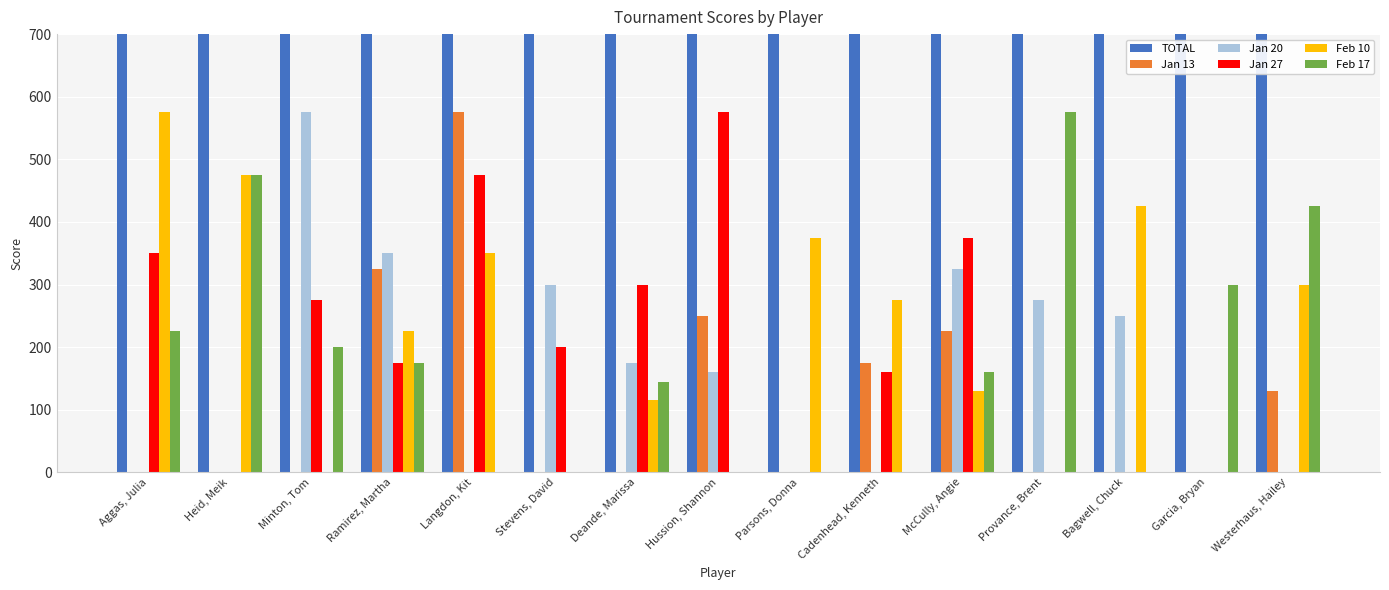

Is it true that Jan 27 equals 237 at Westerhaus, Hailey?

False